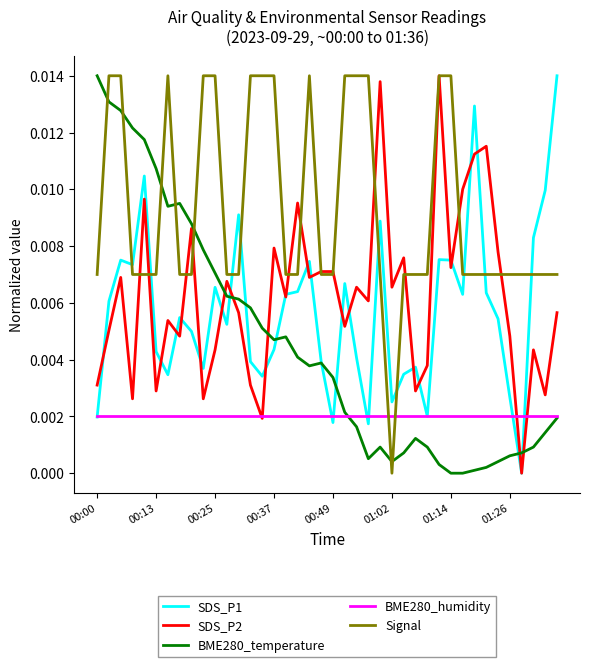

How many intersections are there between BME280_humidity and Signal?

2